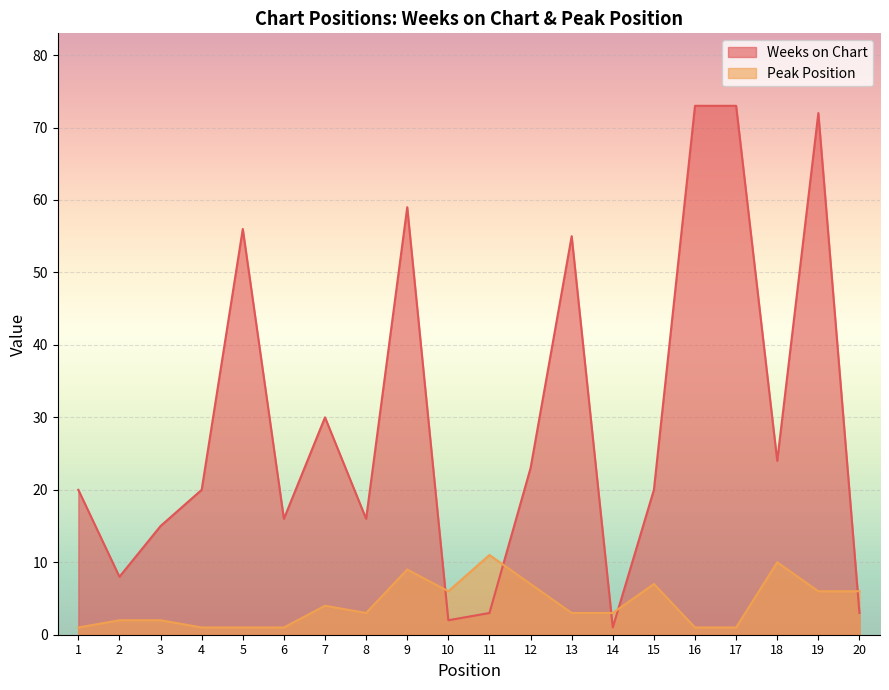

What is the minimum value shown in the chart?

1